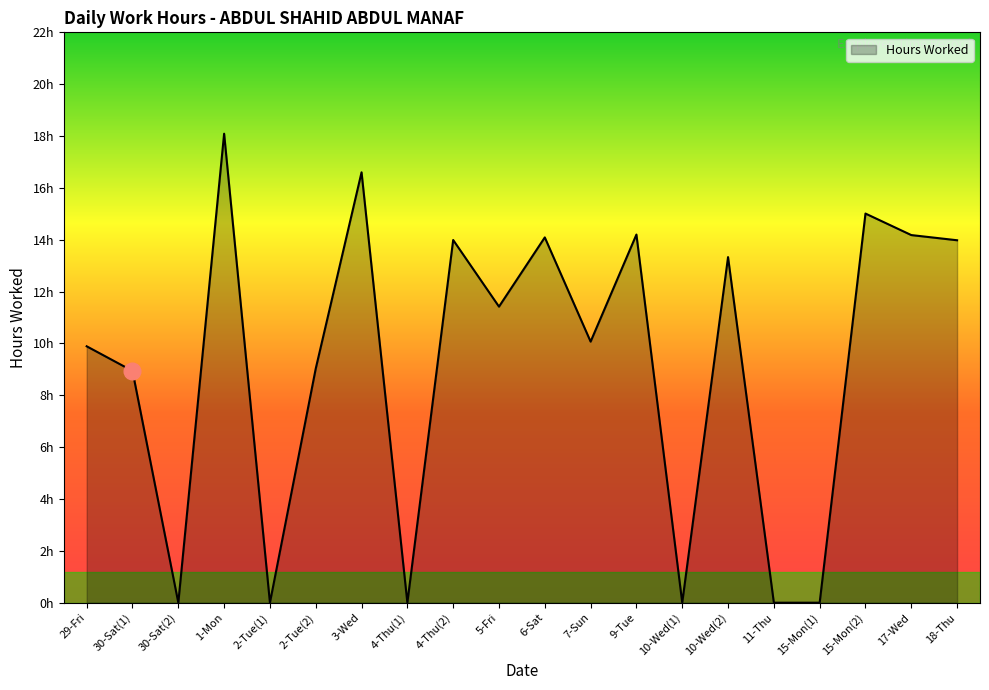

Rank the categories by value from lowest to highest.

30-Sat(2), 2-Tue(1), 4-Thu(1), 10-Wed(1), 11-Thu, 15-Mon(1), 30-Sat(1), 2-Tue(2), 29-Fri, 7-Sun, 5-Fri, 10-Wed(2), 18-Thu, 4-Thu(2), 6-Sat, 17-Wed, 9-Tue, 15-Mon(2), 3-Wed, 1-Mon